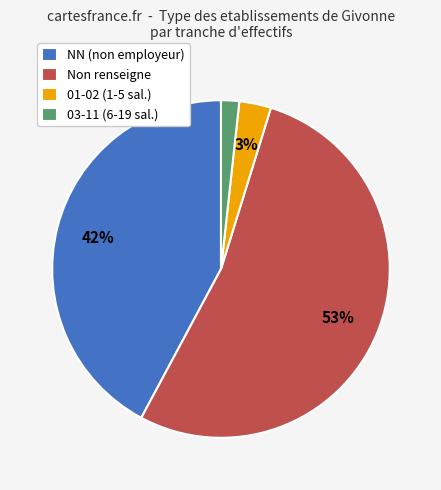

Which category has the smallest portion of the pie?

03-11 (6-19 sal.)